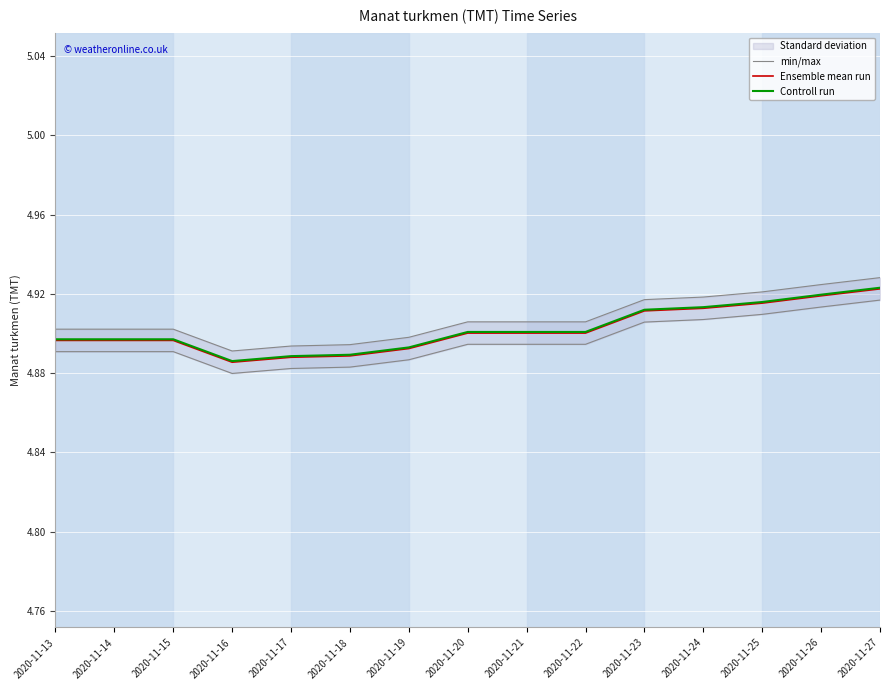

List the labels in order of Controll run value, smallest first.

2020-11-16, 2020-11-17, 2020-11-18, 2020-11-19, 2020-11-13, 2020-11-14, 2020-11-15, 2020-11-20, 2020-11-21, 2020-11-22, 2020-11-23, 2020-11-24, 2020-11-25, 2020-11-26, 2020-11-27